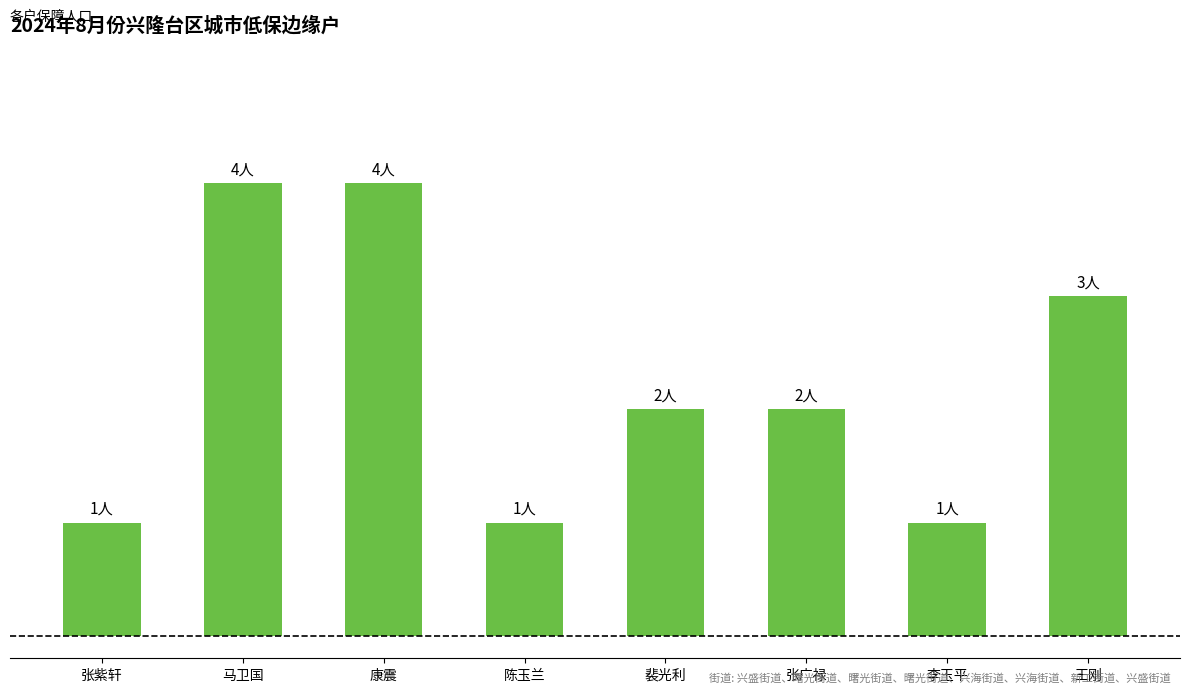

What is the label of the 4th bar from the left?

陈玉兰